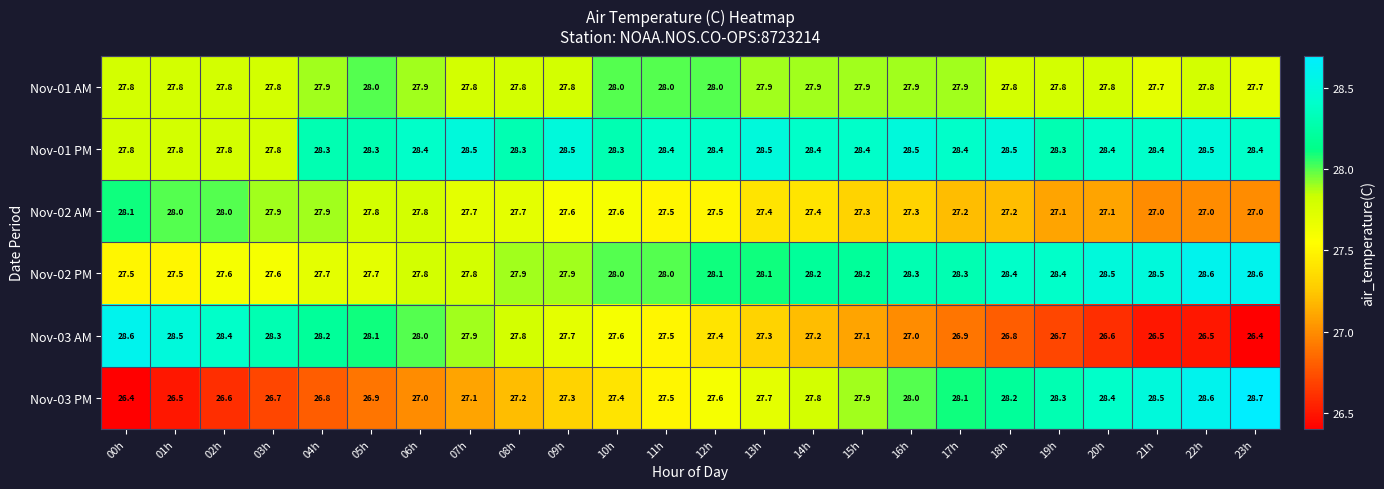

Where is Nov-03 PM nearest to the value 27?

06h